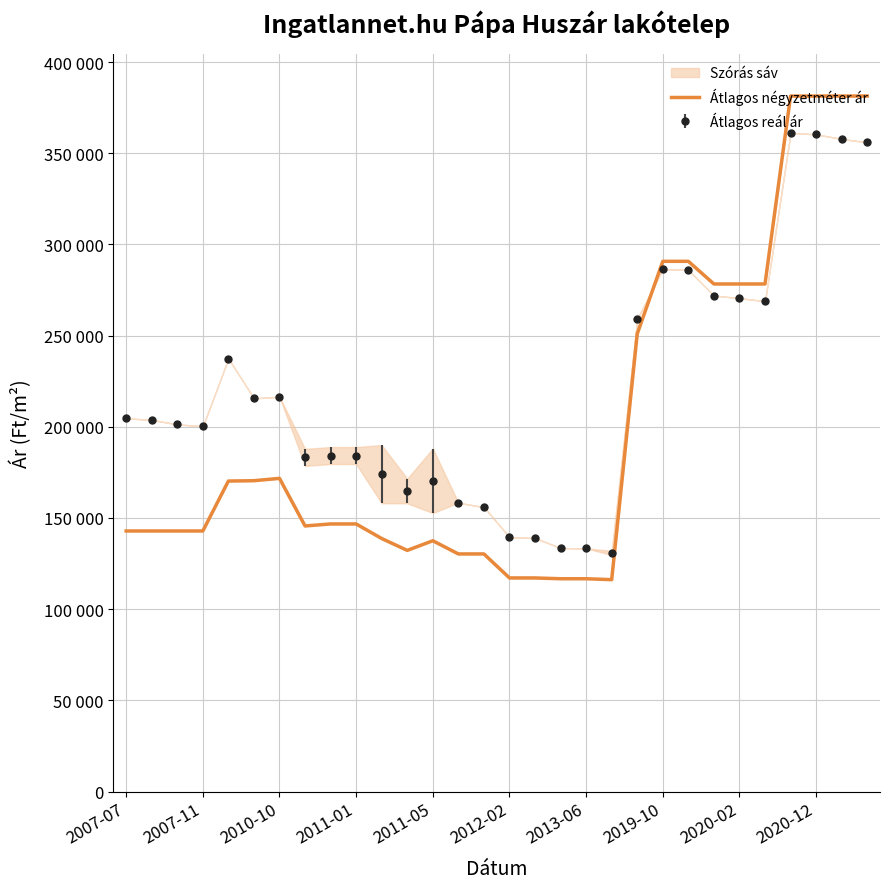

How many points are lower than both their immediate neighbors (excluding endpoints)?

3